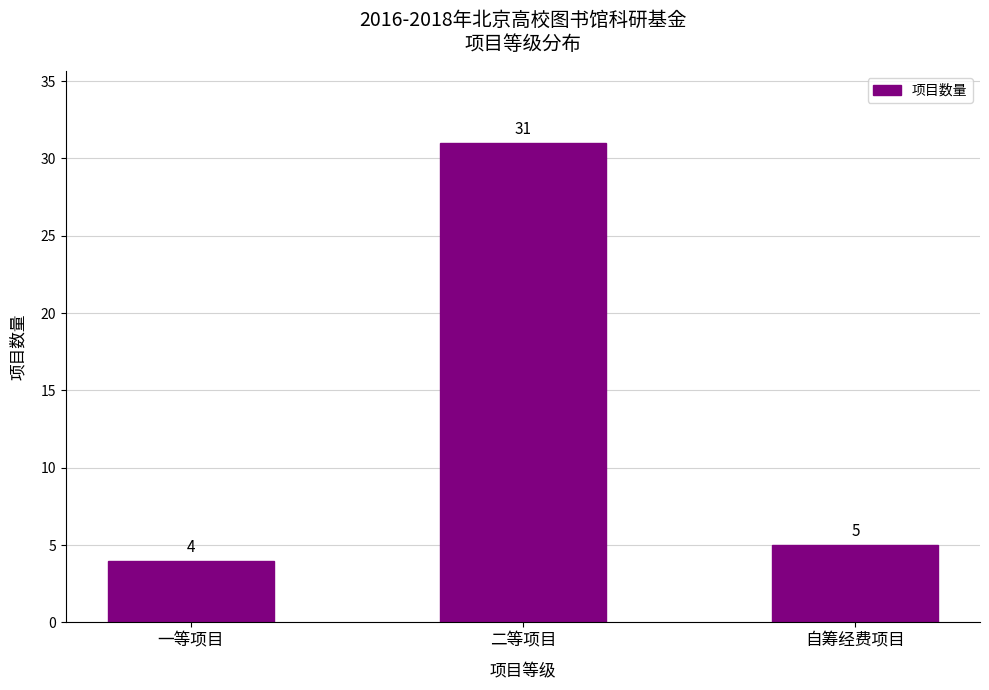

Is it true that the value at 自筹经费项目 is 8?

False